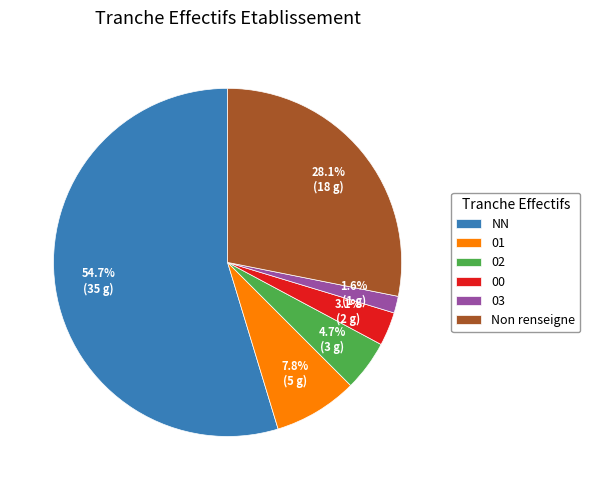

How many segments does this pie chart have?

6